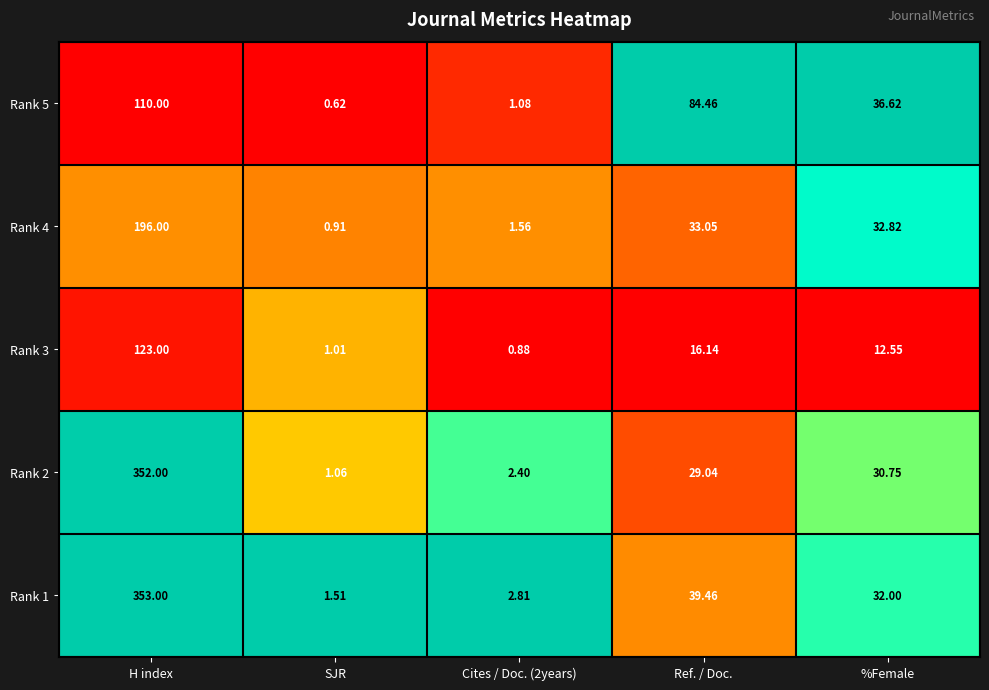

How many series are shown in this chart?

5